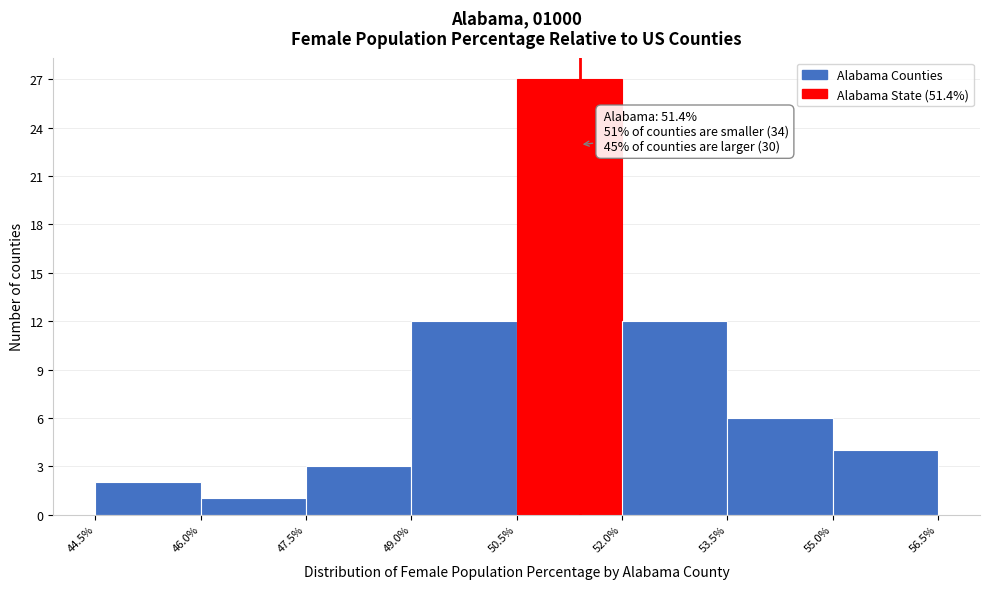

Which range on the x-axis has the tallest bar?

50.5% to 52.0%